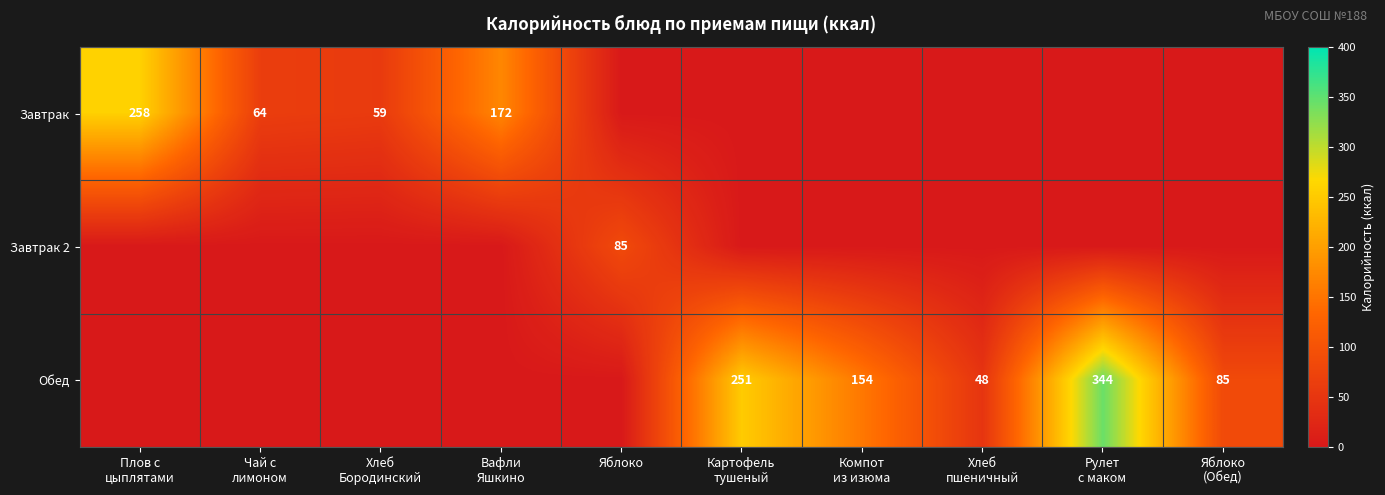

What is the difference between the maximum and minimum values in the Обед series?

344